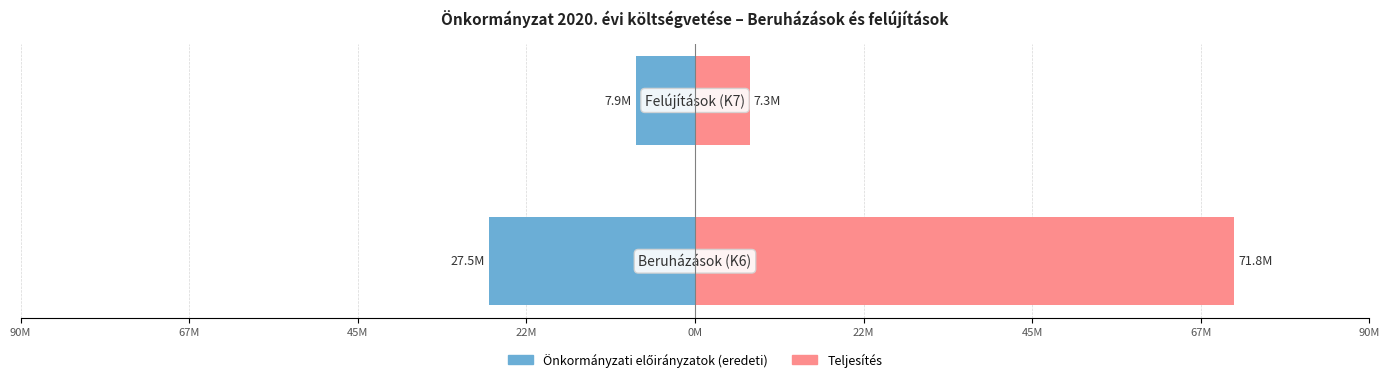

How many series are shown in this chart?

2